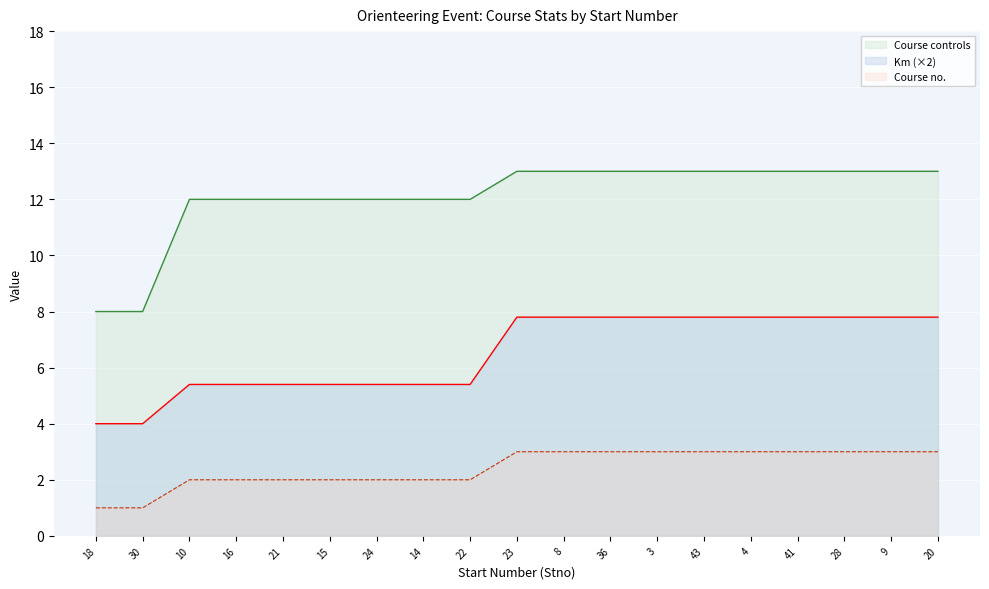

Is the value of Km at 36 greater than the value of Course controls at 22?

No